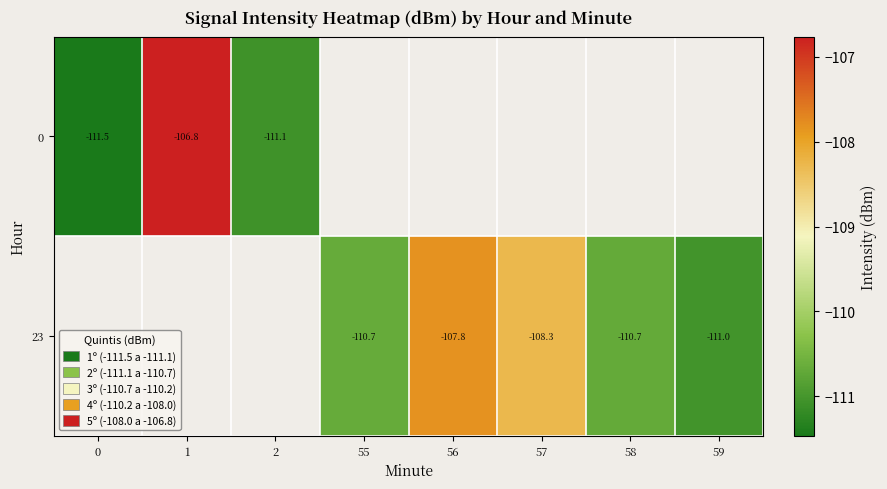

Is it true that 0 equals -157.8 at 0?

False